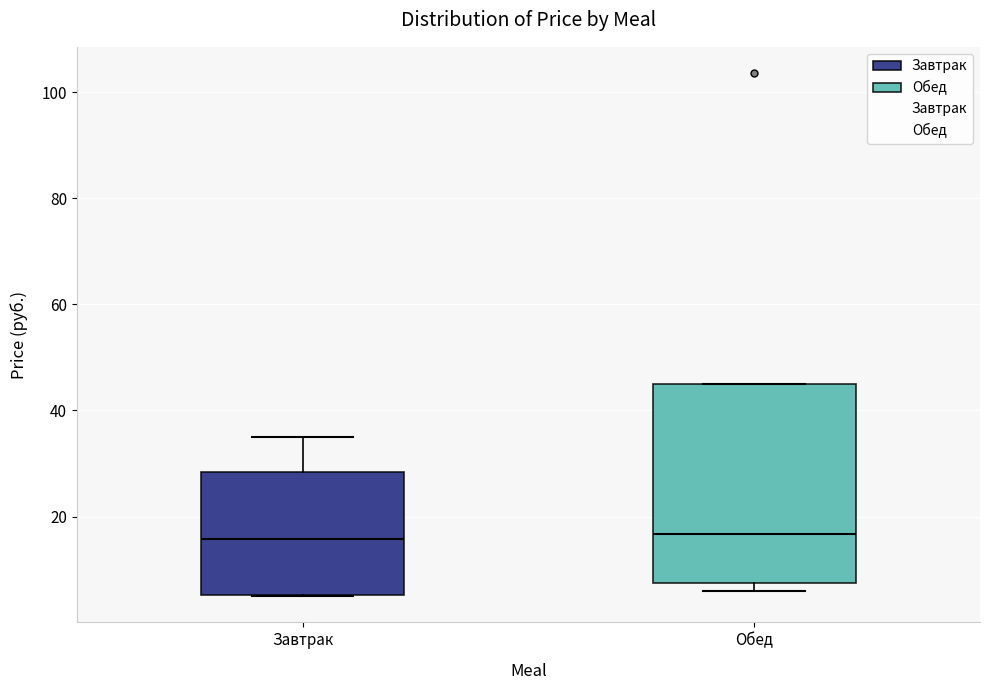

Where is the upper edge of the box for Завтрак on the y-axis? The values are not printed on the chart, so give them approximately, as read against the axis.

28